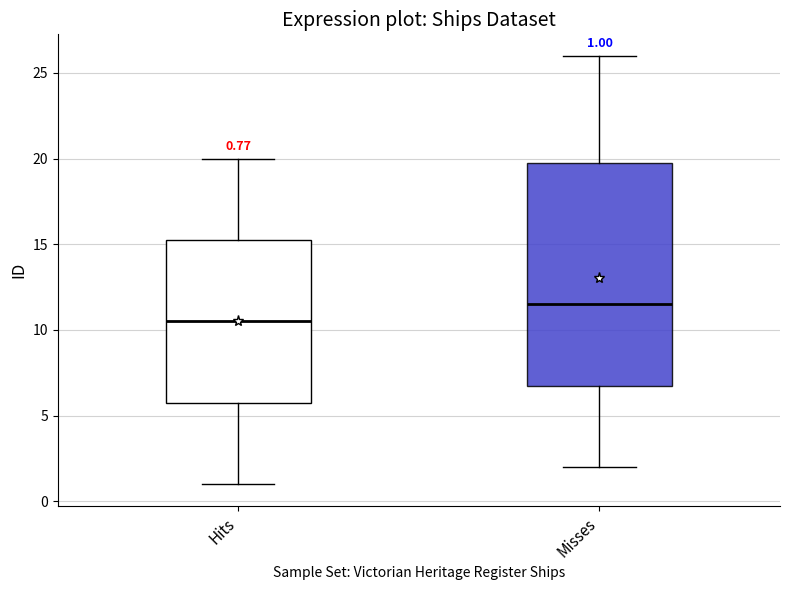

Which box is the tallest, from its lower edge to its upper edge?

Misses